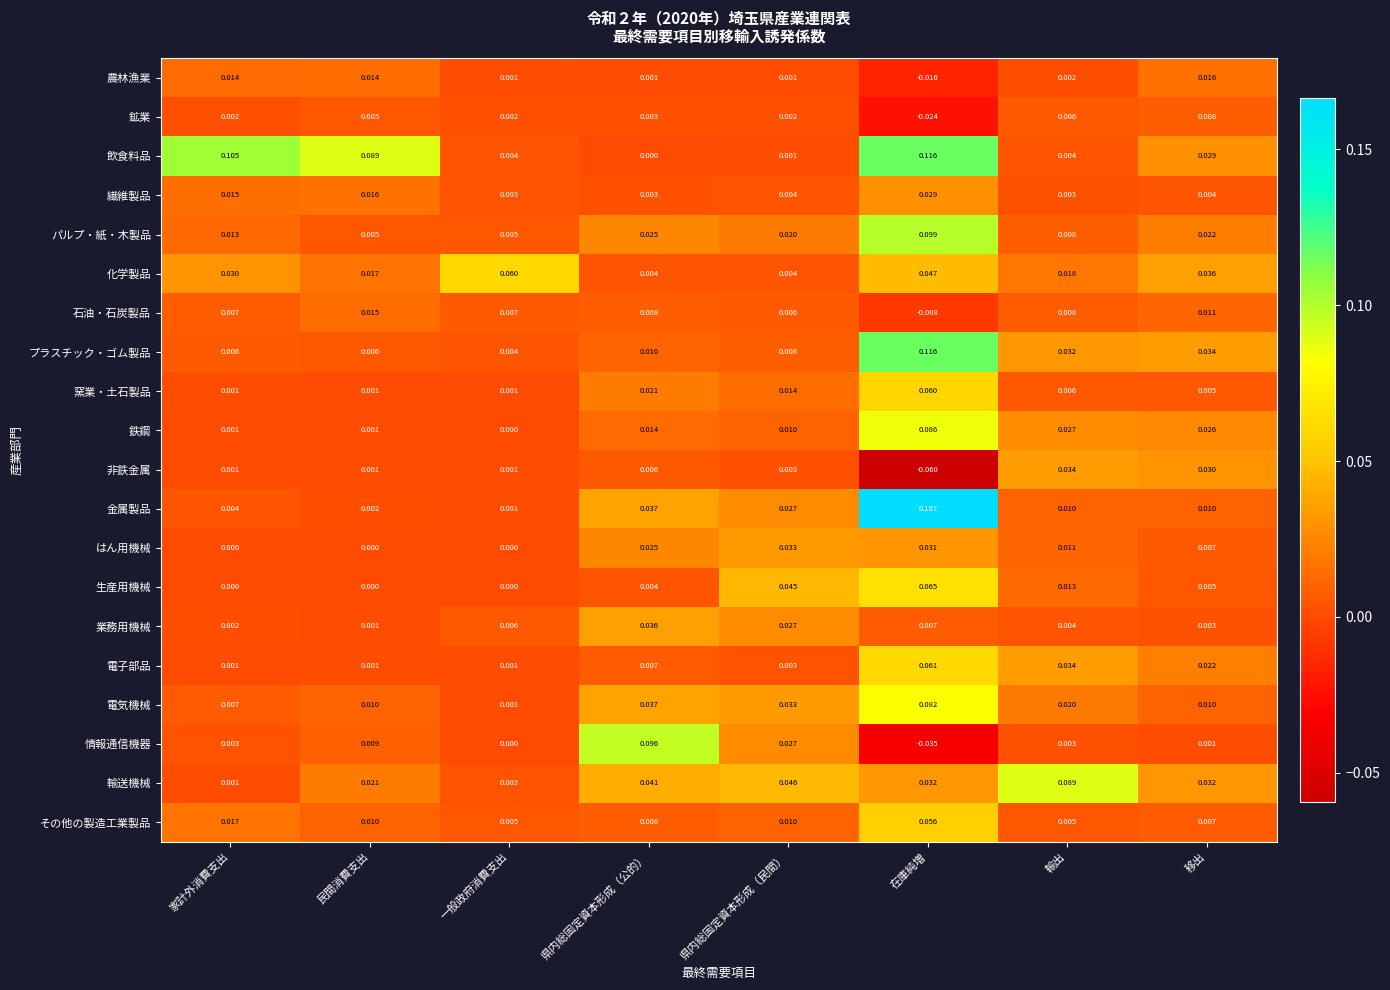

Which label corresponds to the smallest value in the chart?

在庫純増